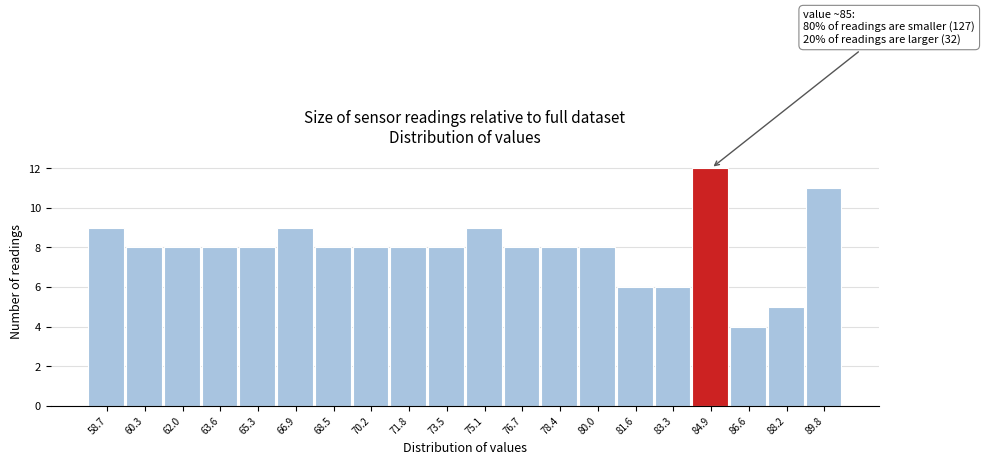

Reading left to right, extract all data points from this chart.

9	8	8	8	8	9	8	8	8	8	9	8	8	8	6	6	12	4	5	11